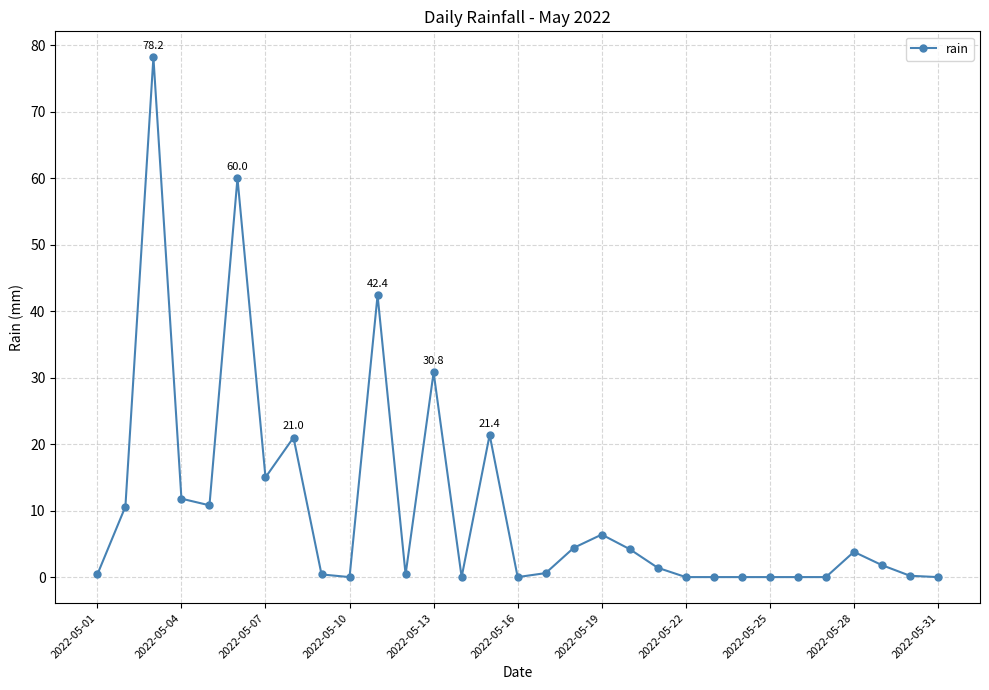

Count the number of categories in the chart.

31